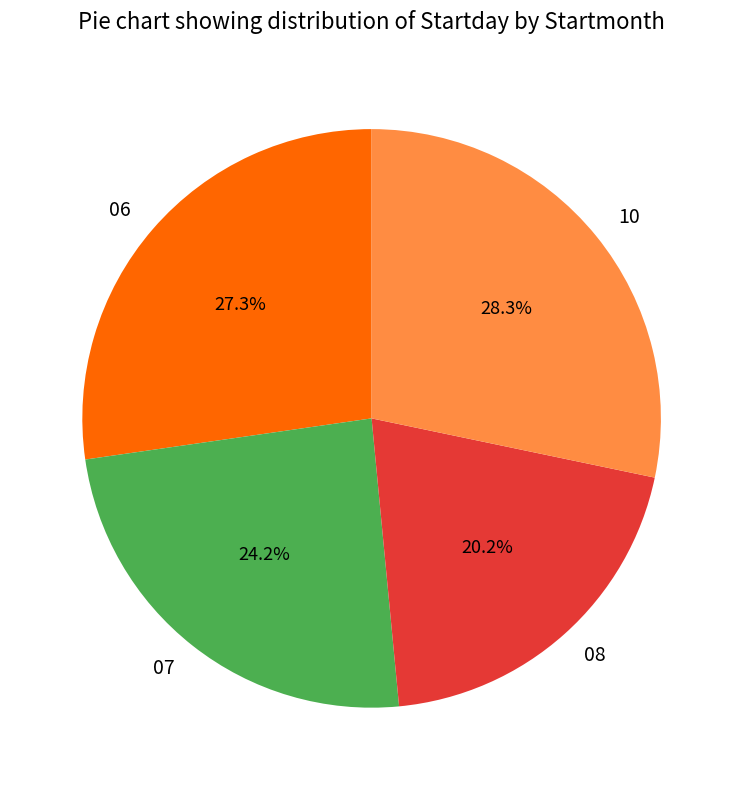

Between 10 and 07, which is larger?

10